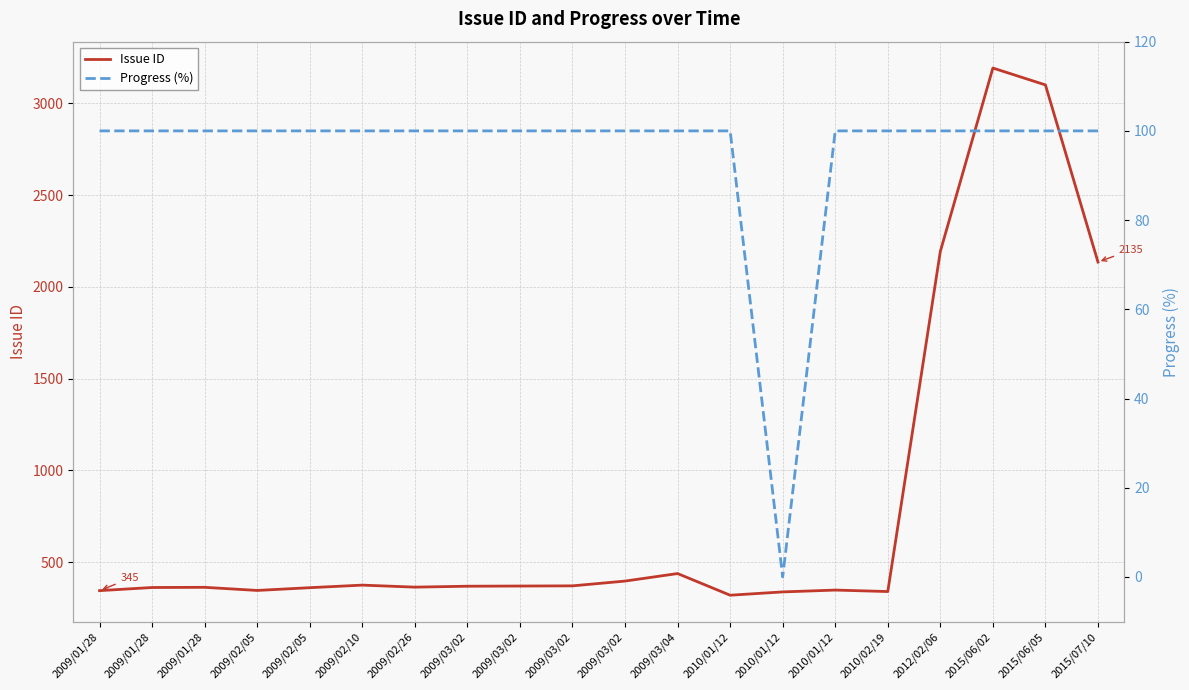

Rank the series by their maximum value, from highest to lowest.

Issue ID, Progress (%)